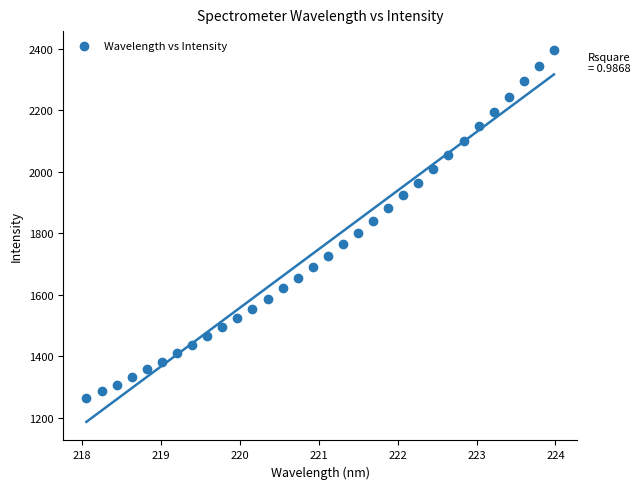

What is the range of Y values (max minus min)?

1131.6